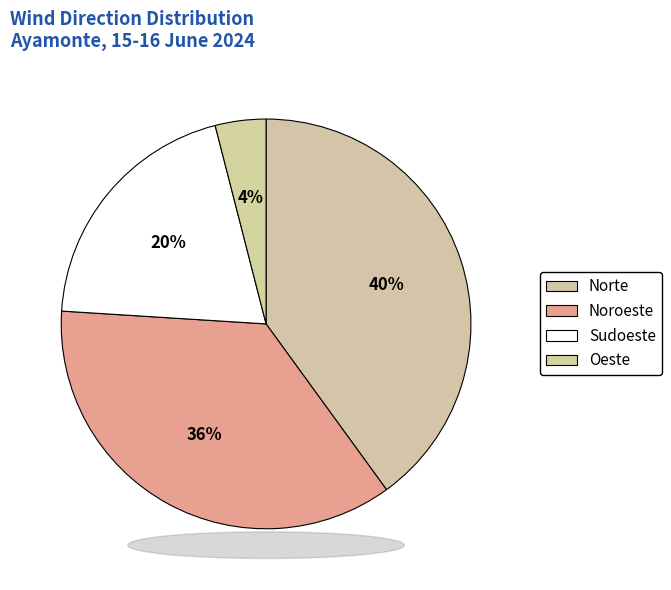

Count the number of slices in the pie.

4